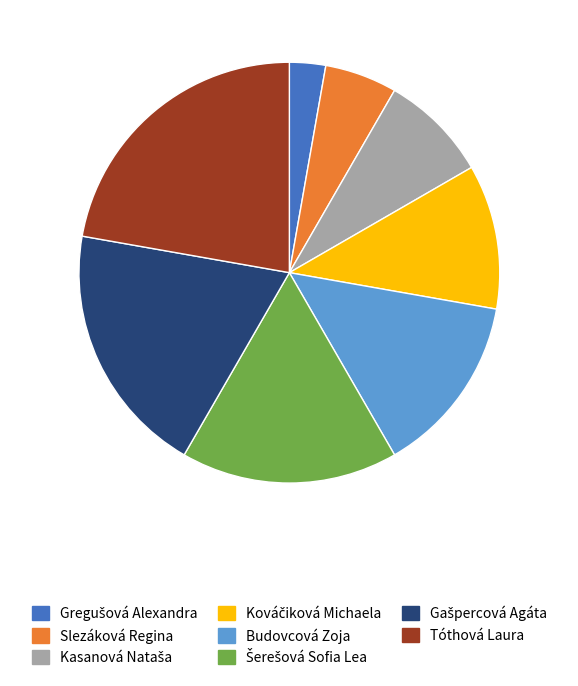

Is it true that Budovcová Zoja is 14% of the pie?

True